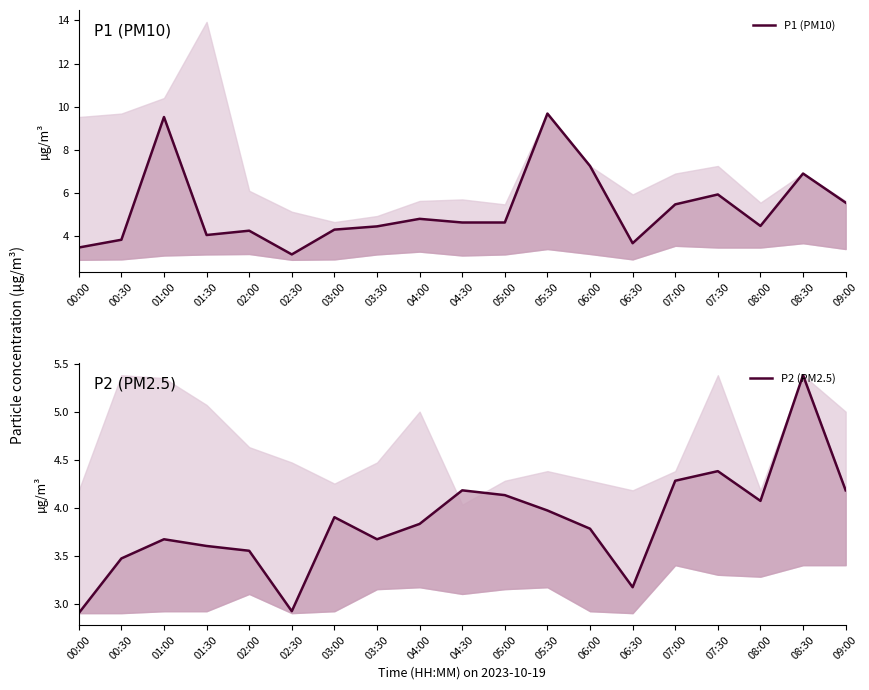

Which category has the lowest value in the P2 (PM2.5) series?

00:00